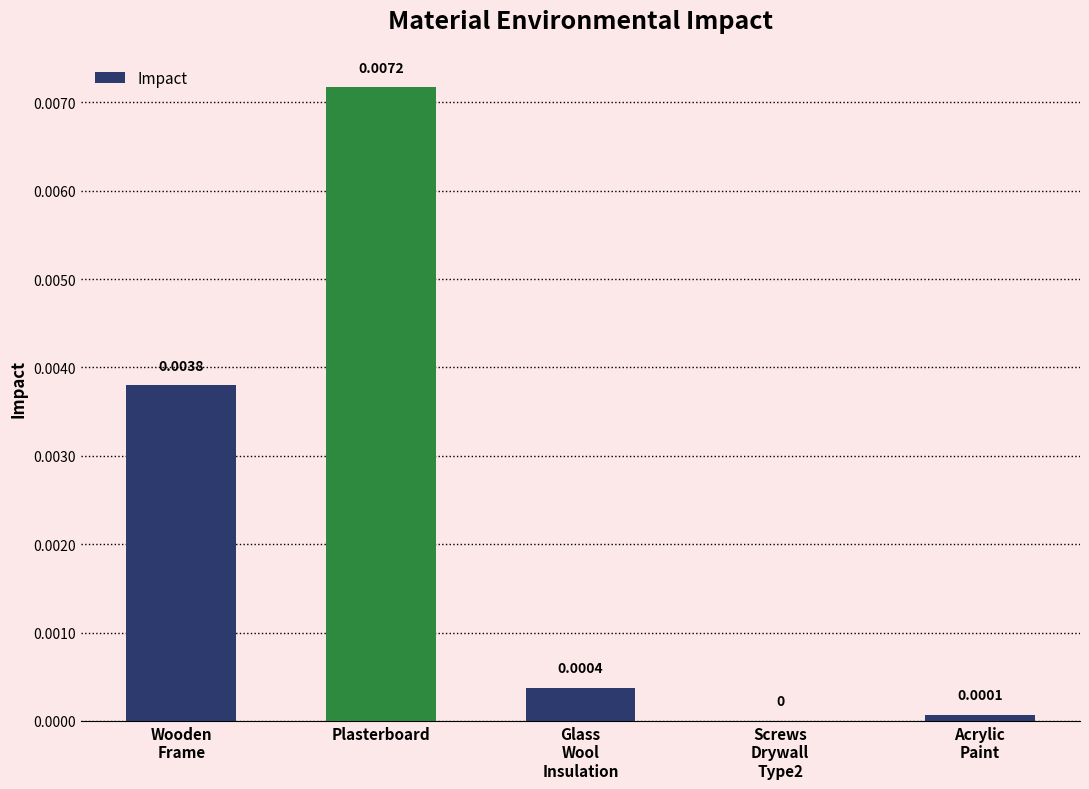

The chart shows a value of 0.0 at Plasterboard. True or false?

True